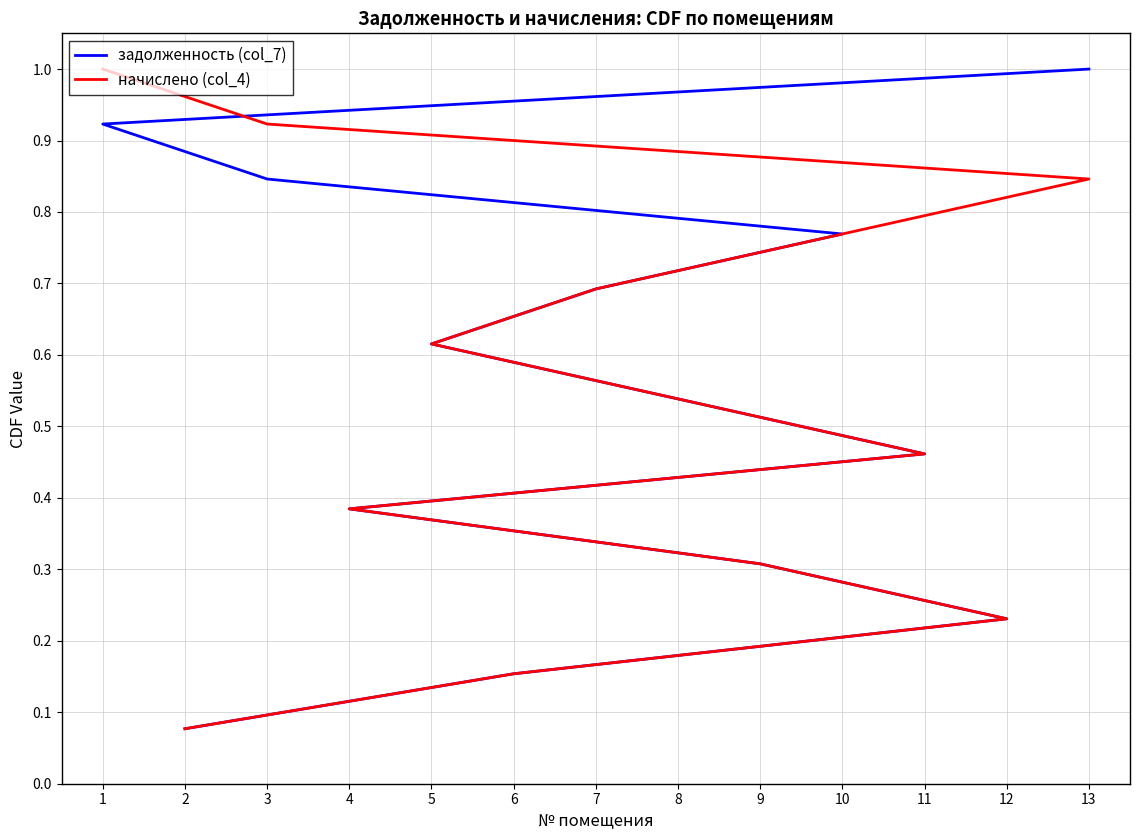

True or false: задолженность (col_7) and начислено (col_4) intersect in this chart.

False